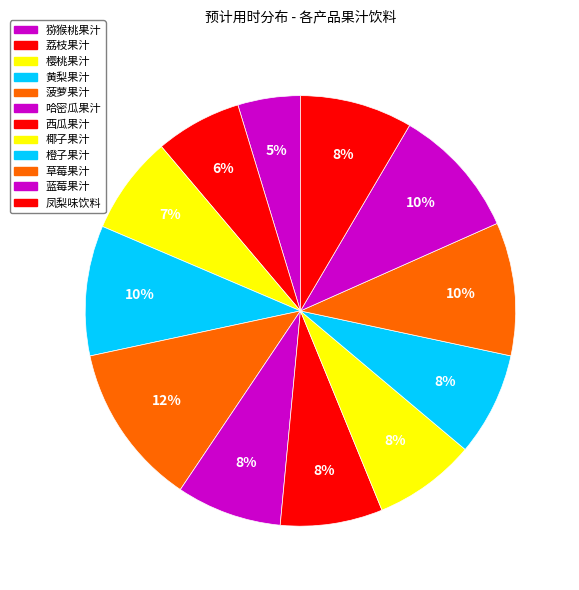

Count the number of slices in the pie.

12